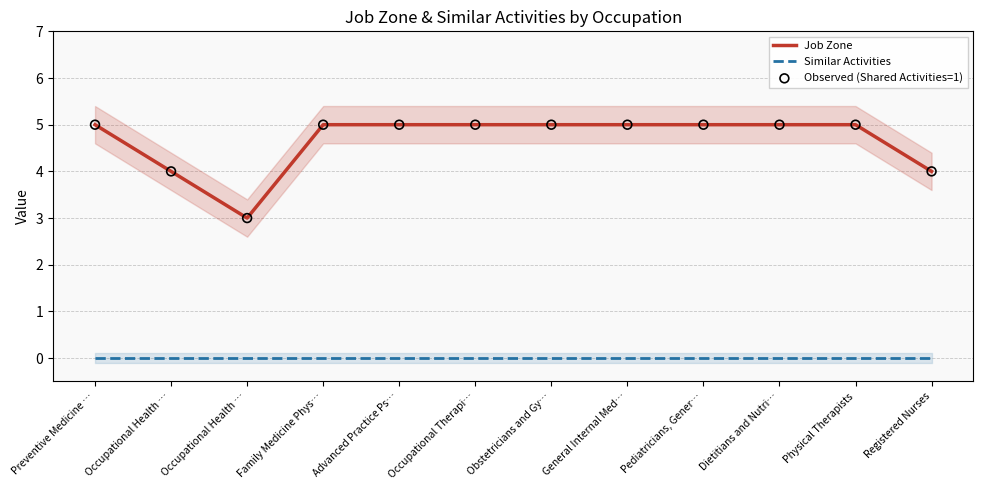

At which category is the sum across all series the highest?

Preventive Medicine …